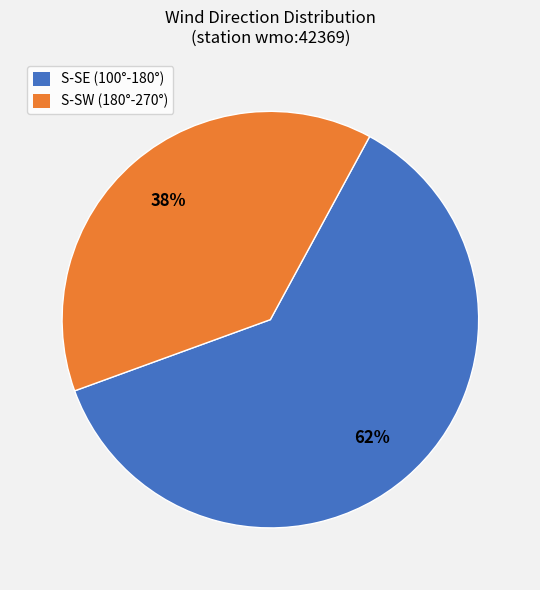

Does any single category account for the majority?

Yes